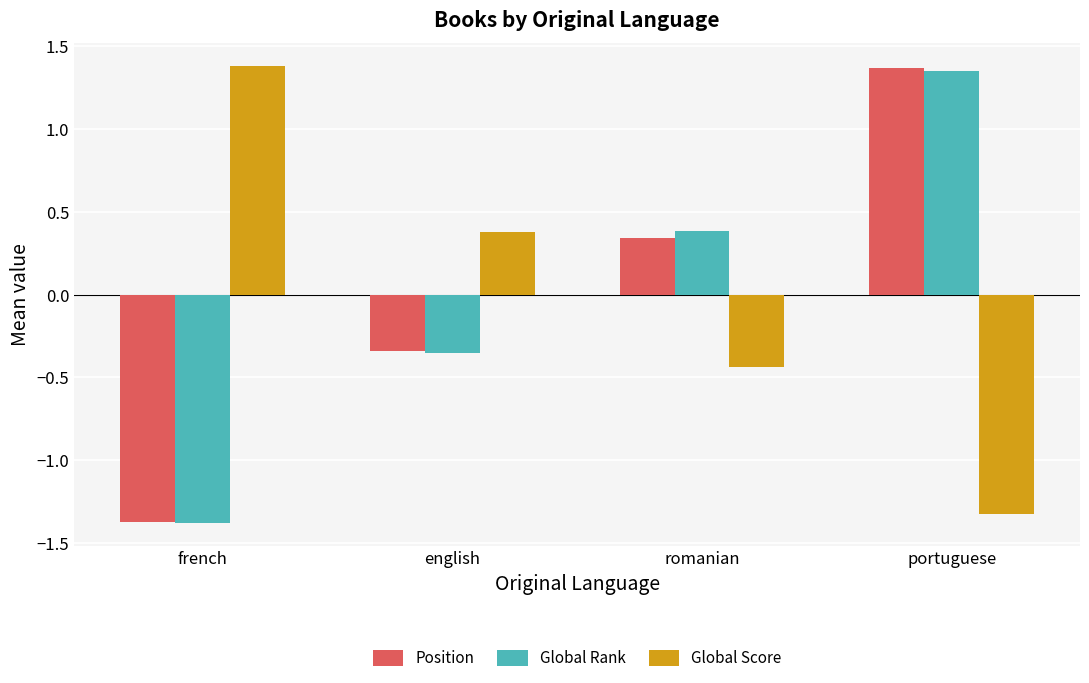

What is the difference between the Position values at french and romanian?

1.7